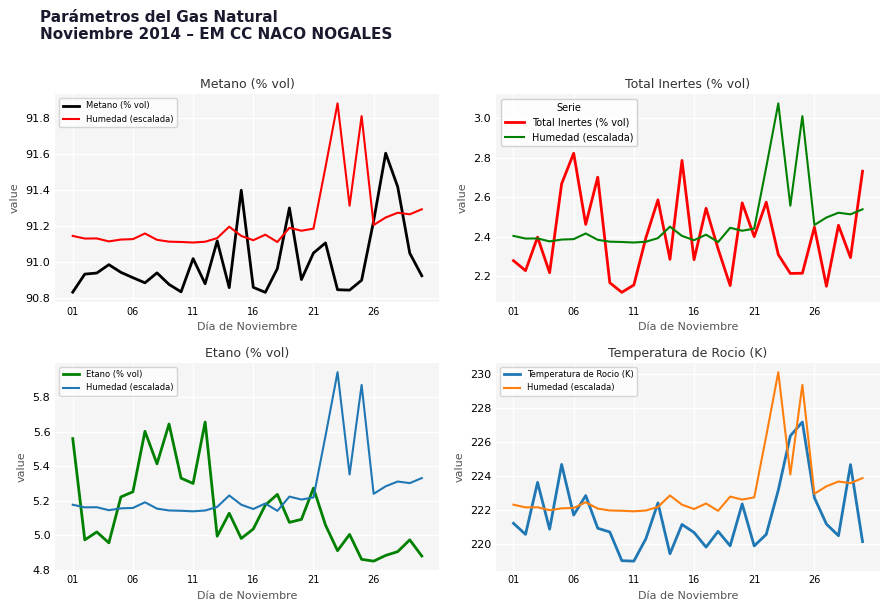

What is the value of the Temperatura de Rocio (K) point at the 15th from the left?

221.1